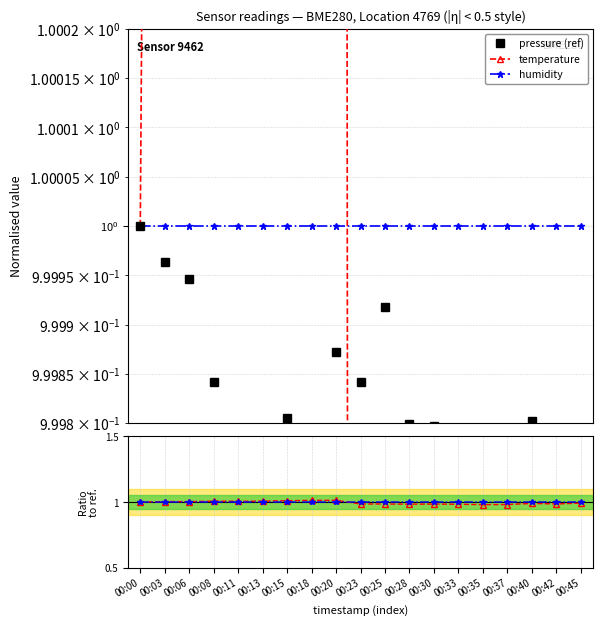

Reading left to right, list all the values displayed in this chart.

pressure (ref): 1.0	1.0	1.0	1.0	1.0	1.0	1.0	1.0	1.0	1.0	1.0	1.0	1.0	1.0	1.0	1.0	1.0	1.0	1.0
temperature: 1.0	1.0	1.0	1.0	1.0	1.0	1.0	1.0	1.0	1.0	1.0	1.0	1.0	1.0	1.0	1.0	1.0	1.0	1.0
humidity: 1.0	1.0	1.0	1.0	1.0	1.0	1.0	1.0	1.0	1.0	1.0	1.0	1.0	1.0	1.0	1.0	1.0	1.0	1.0
temperature / pressure: 1.0	1.0	1.0	1.0	1.0	1.0	1.0	1.0	1.0	1.0	1.0	1.0	1.0	1.0	1.0	1.0	1.0	1.0	1.0
humidity / pressure: 1.0	1.0	1.0	1.0	1.0	1.0	1.0	1.0	1.0	1.0	1.0	1.0	1.0	1.0	1.0	1.0	1.0	1.0	1.0